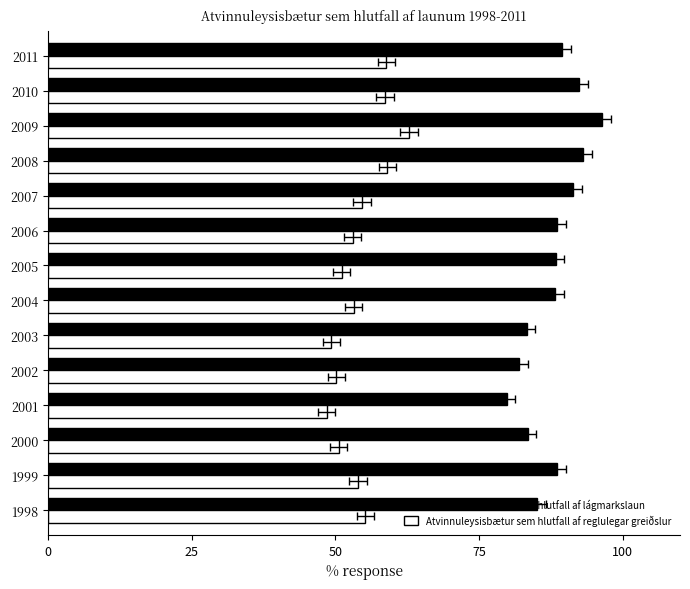

What is the sum of the Atvinnuleysisbætur sem hlutfall af lágmarkslaun values at 1999 and 2001?

168.4